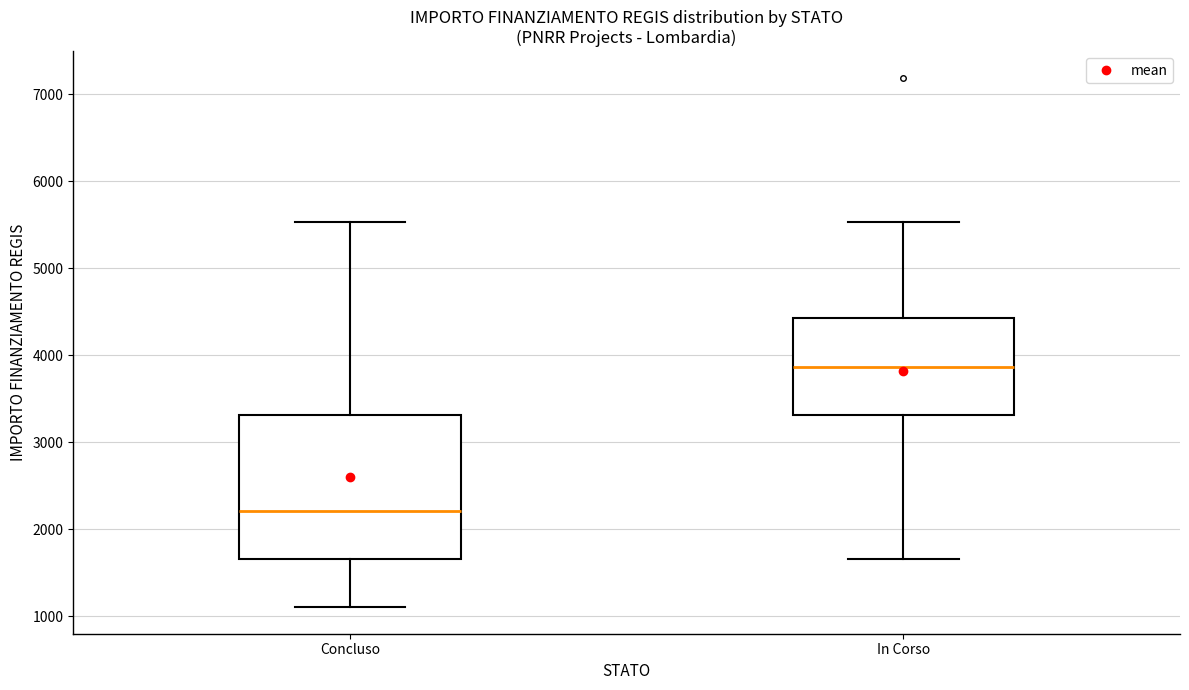

Reading left to right, transcribe this box plot: for each box, give where its median line is, the range the box spans, and where its two whiskers end, as read against the y-axis. The values are not printed on the chart, so give them approximately, as read against the axis.

Concluso: median 2200, box 1700 to 3300, whiskers 1100 to 5500
In Corso: median 3900, box 3300 to 4400, whiskers 1700 to 5500